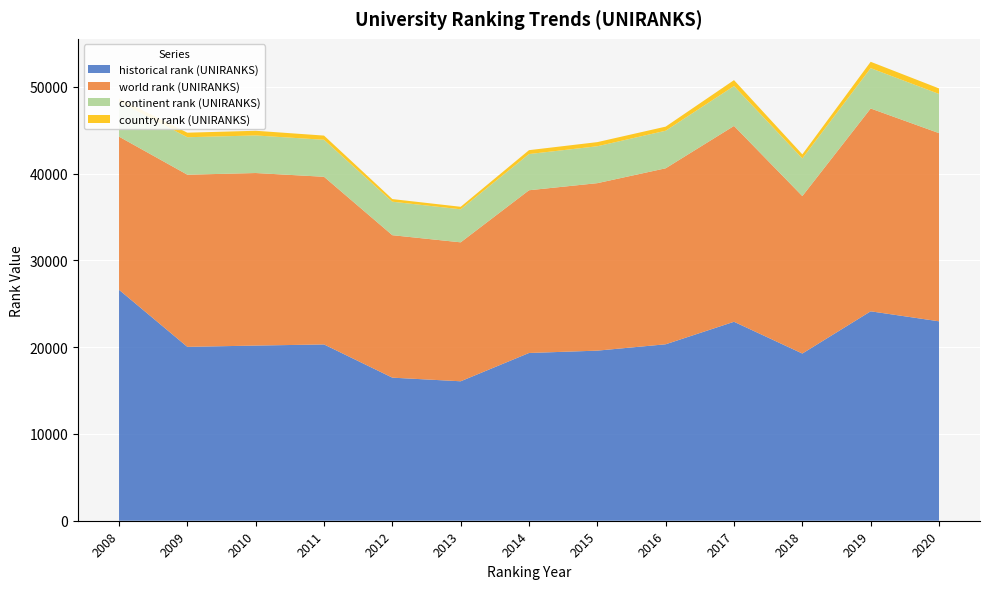

Reading right to left, transcribe all the data shown in this chart.

historical rank (UNIRANKS): 22983.5	24135.5	19268.5	22930.0	20336.0	19603.5	19333.0	16072.5	16489.5	20317.0	20187.0	20039.5	26615.0
world rank (UNIRANKS): 21687.0	23376.0	18147.0	22569.0	20283.0	19302.0	18755.0	16013.0	16418.0	19323.0	19886.0	19840.0	17651.0
continent rank (UNIRANKS): 4518.0	4650.0	4340.0	4599.0	4330.0	4254.0	4171.0	3808.0	3860.0	4264.0	4330.0	4318.0	4020.0
country rank (UNIRANKS): 634.0	731.0	468.0	681.0	470.0	475.0	449.0	288.0	304.0	482.0	540.0	523.0	376.0